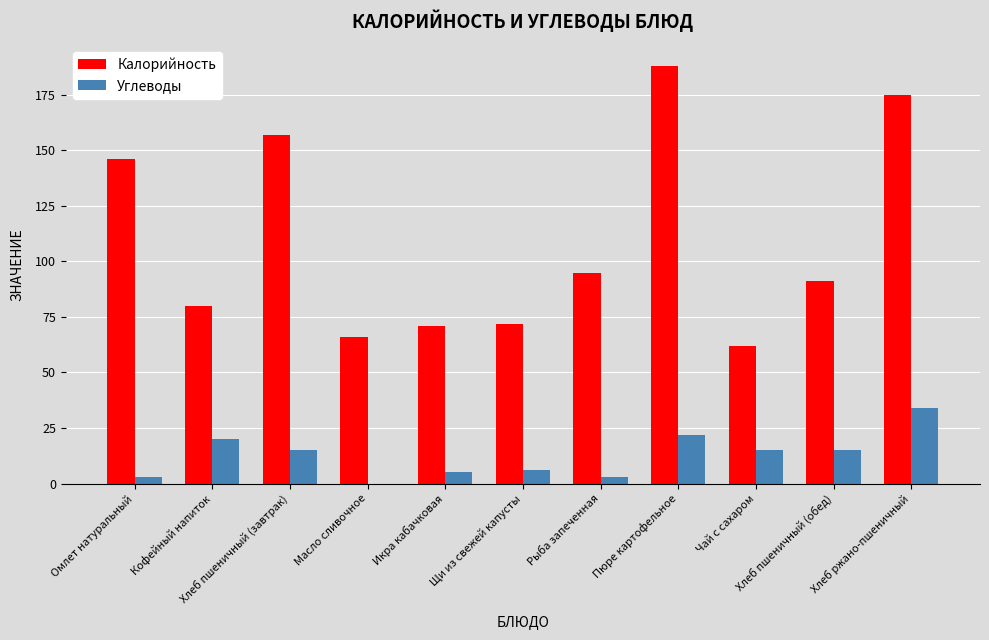

Which series has the largest total across all categories?

Калорийность